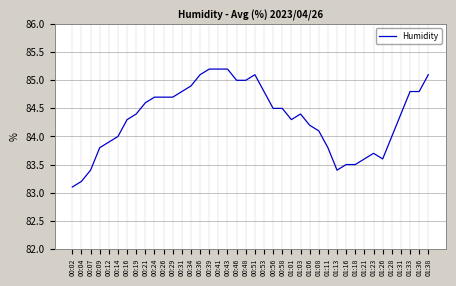

Reading right to left, extract all data points from this chart.

85.1	84.8	84.8	84.4	84.0	83.6	83.7	83.6	83.5	83.5	83.4	83.8	84.1	84.2	84.4	84.3	84.5	84.5	84.8	85.1	85.0	85.0	85.2	85.2	85.2	85.1	84.9	84.8	84.7	84.7	84.7	84.6	84.4	84.3	84.0	83.9	83.8	83.4	83.2	83.1